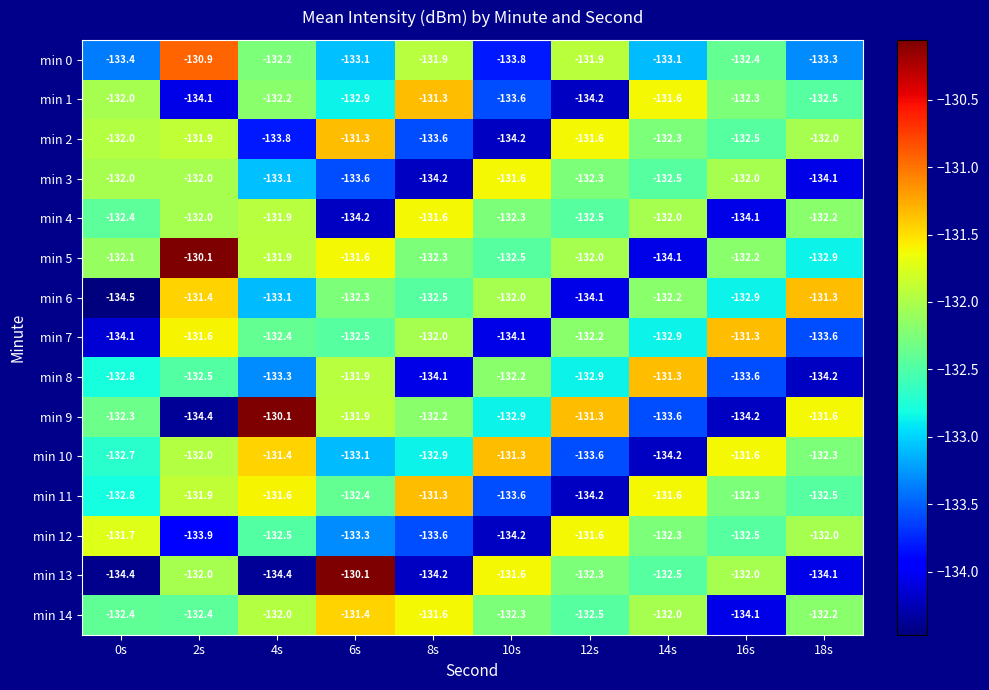

Which label corresponds to the smallest value in the chart?

0s